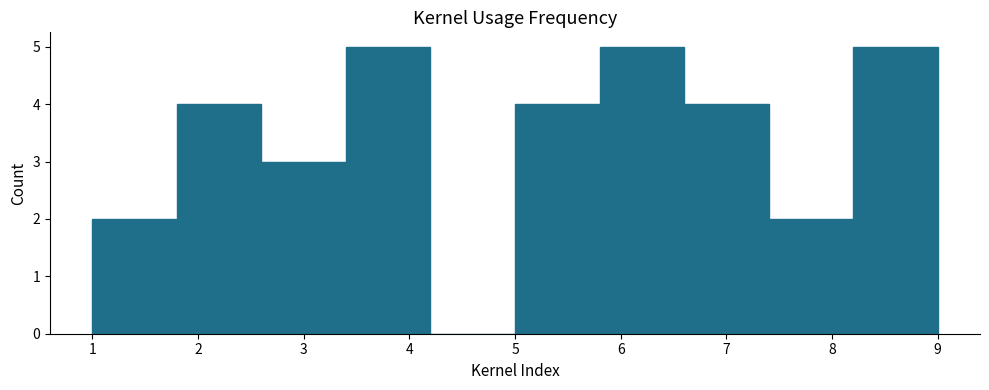

Reading left to right, transcribe this chart: for each bar, give the range it covers on the x-axis and its height. The values are not printed on the chart, so give them approximately, as read against the axis.

1.0 to 1.8: 2
1.8 to 2.6: 4
2.6 to 3.4: 3
3.4 to 4.2: 5
4.2 to 5.0: 0
5.0 to 5.8: 4
5.8 to 6.6: 5
6.6 to 7.4: 4
7.4 to 8.2: 2
8.2 to 9.0: 5